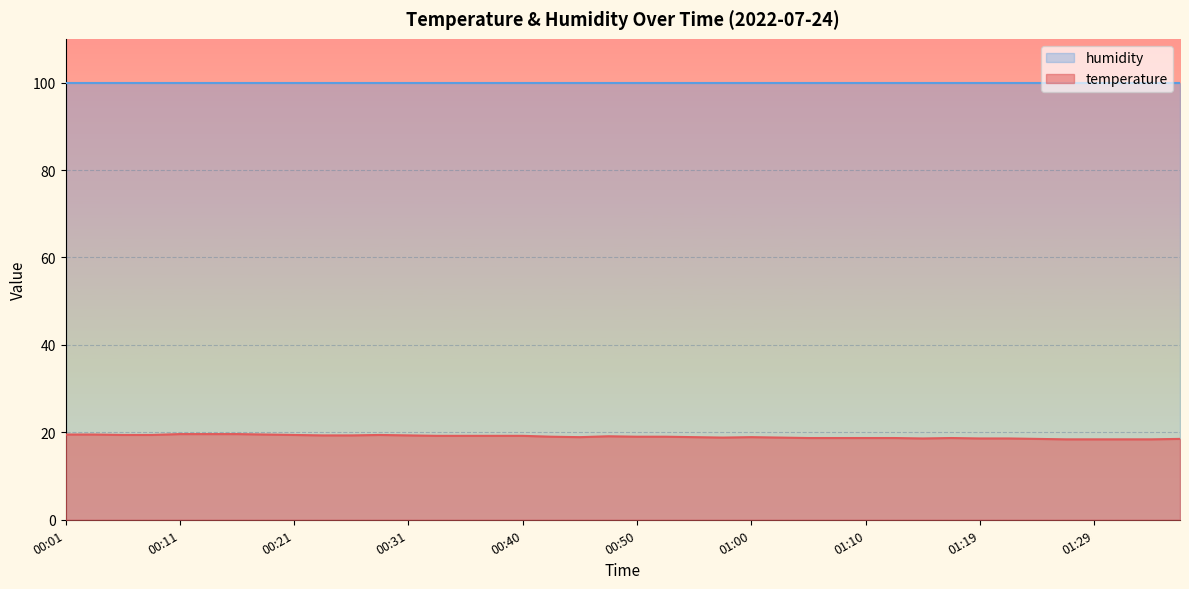

Reading right to left, extract all data points from this chart.

18.5	18.4	18.4	18.4	18.4	18.5	18.6	18.6	18.7	18.6	18.7	18.7	18.7	18.7	18.8	18.9	18.8	18.9	19.0	19.0	19.1	18.9	19.0	19.2	19.2	19.2	19.2	19.3	19.4	19.3	19.3	19.4	19.5	19.6	19.6	19.6	19.4	19.4	19.5	19.5